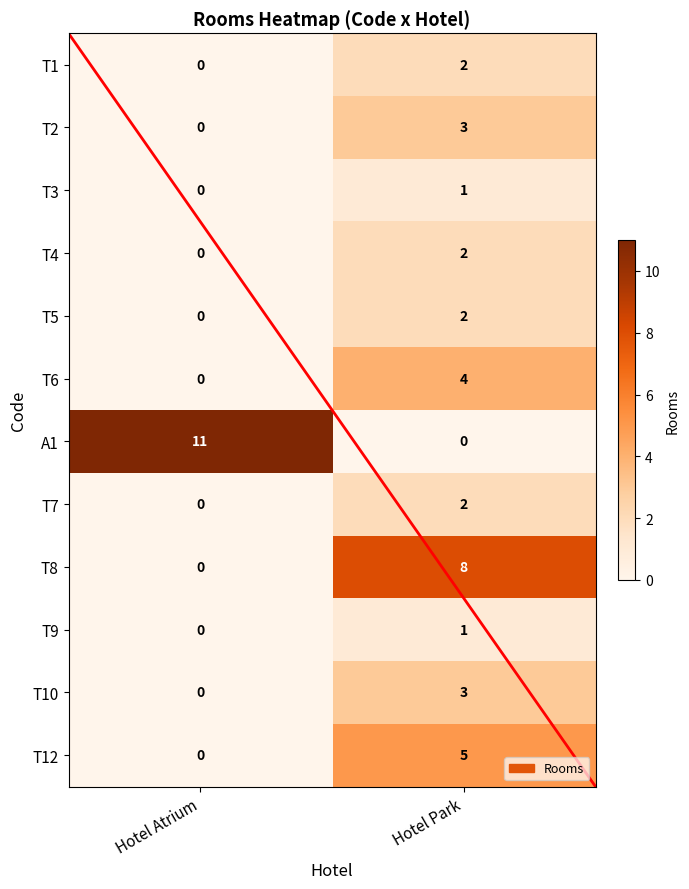

What is the sum of all T12 values?

5